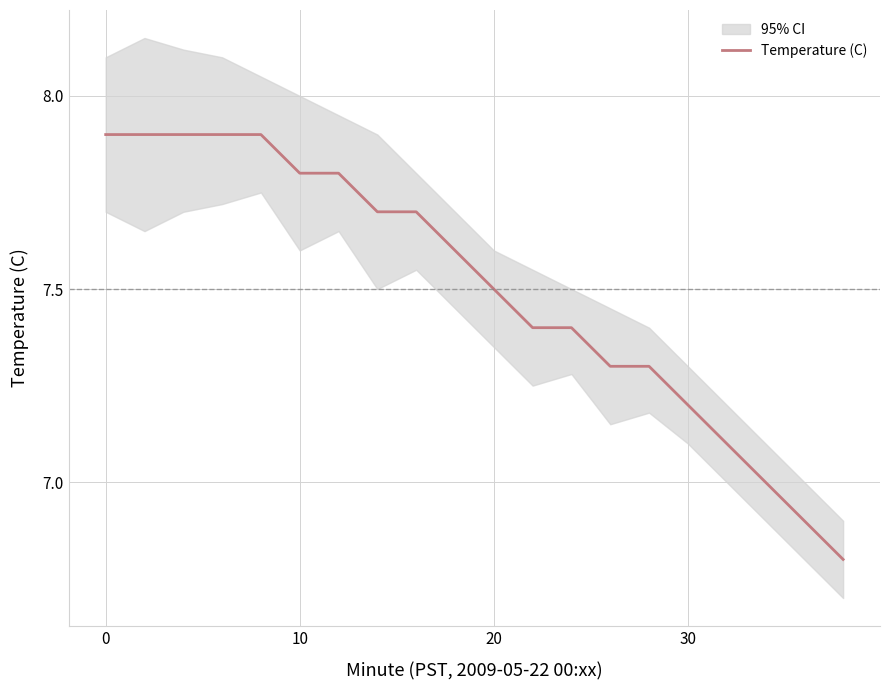

How many lines are shown in the chart?

1